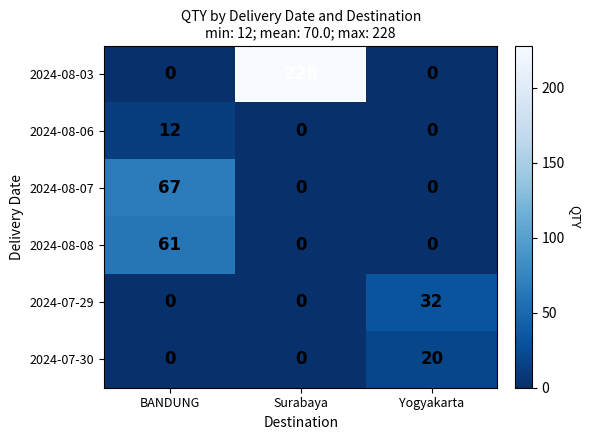

What is the total value across all series at BANDUNG?

140